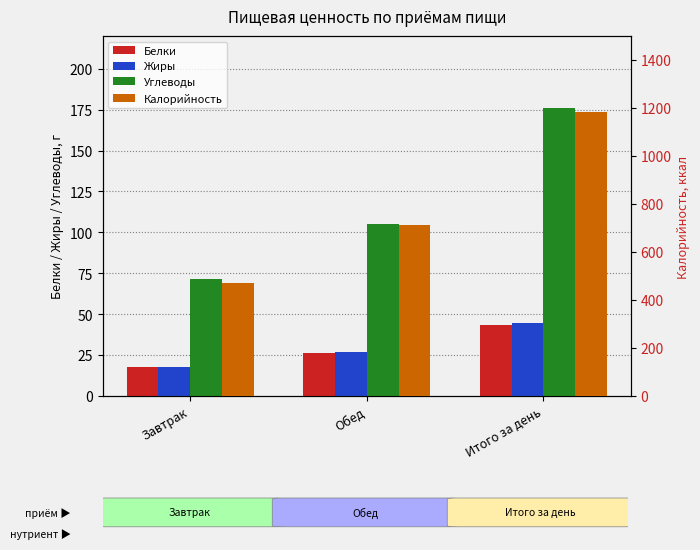

Which series has the largest total across all categories?

Калорийность